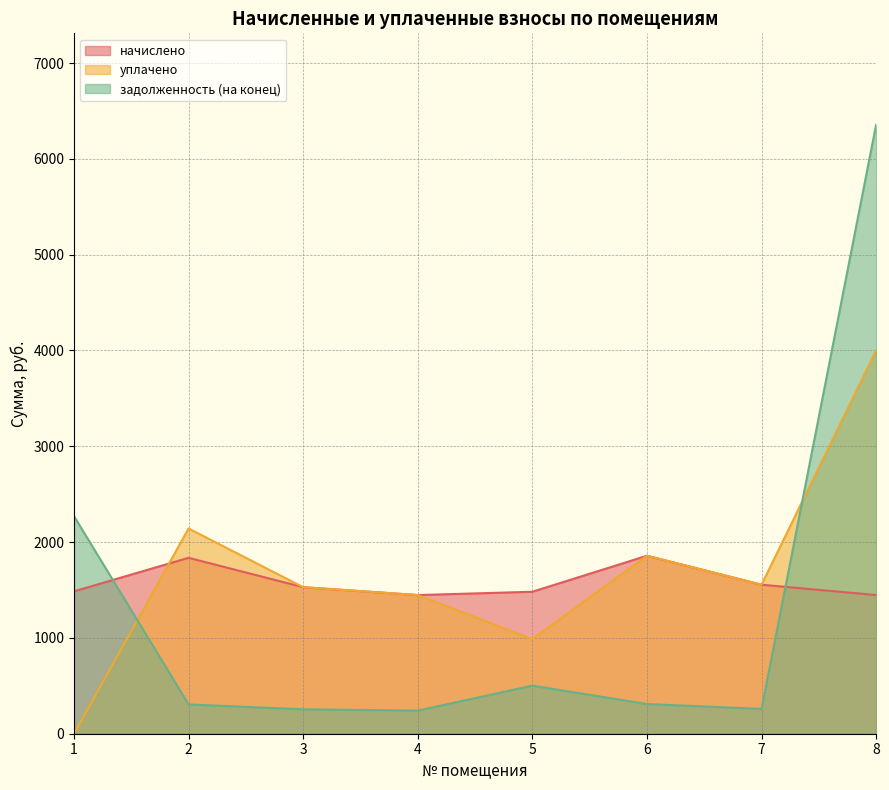

What are all the series names shown in the legend?

начислено, уплачено, задолженность (на конец)